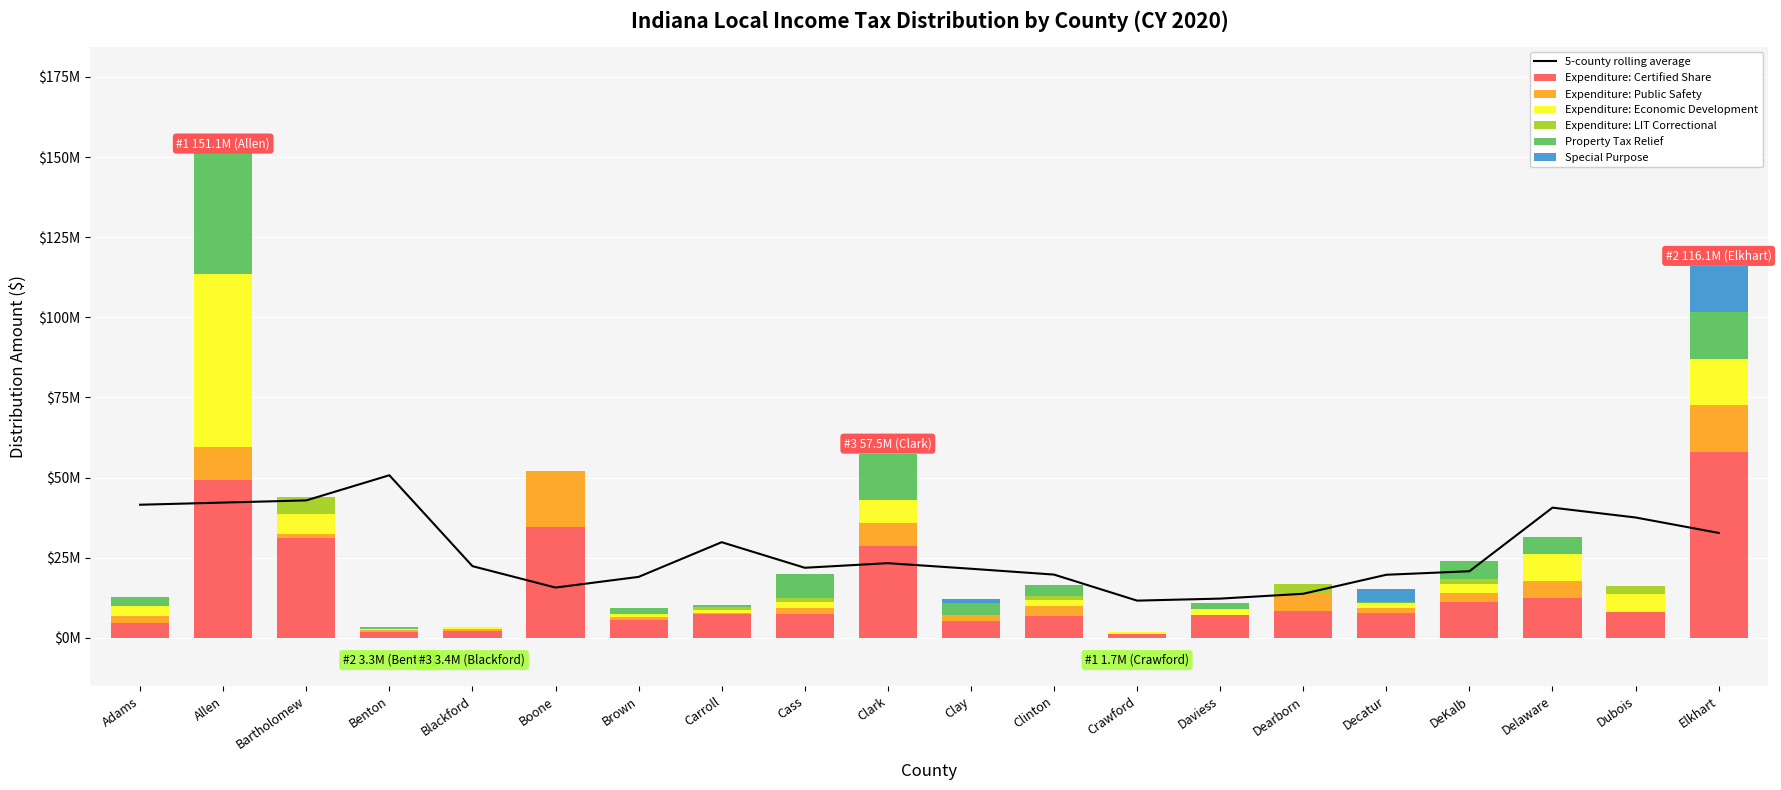

What is the label of the 18th bar from the right?

Bartholomew